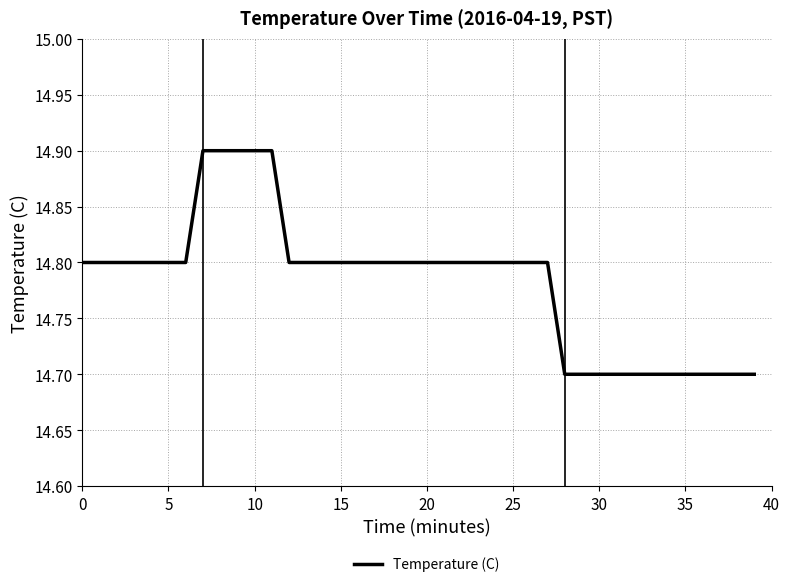

What is the greatest value displayed?

14.9